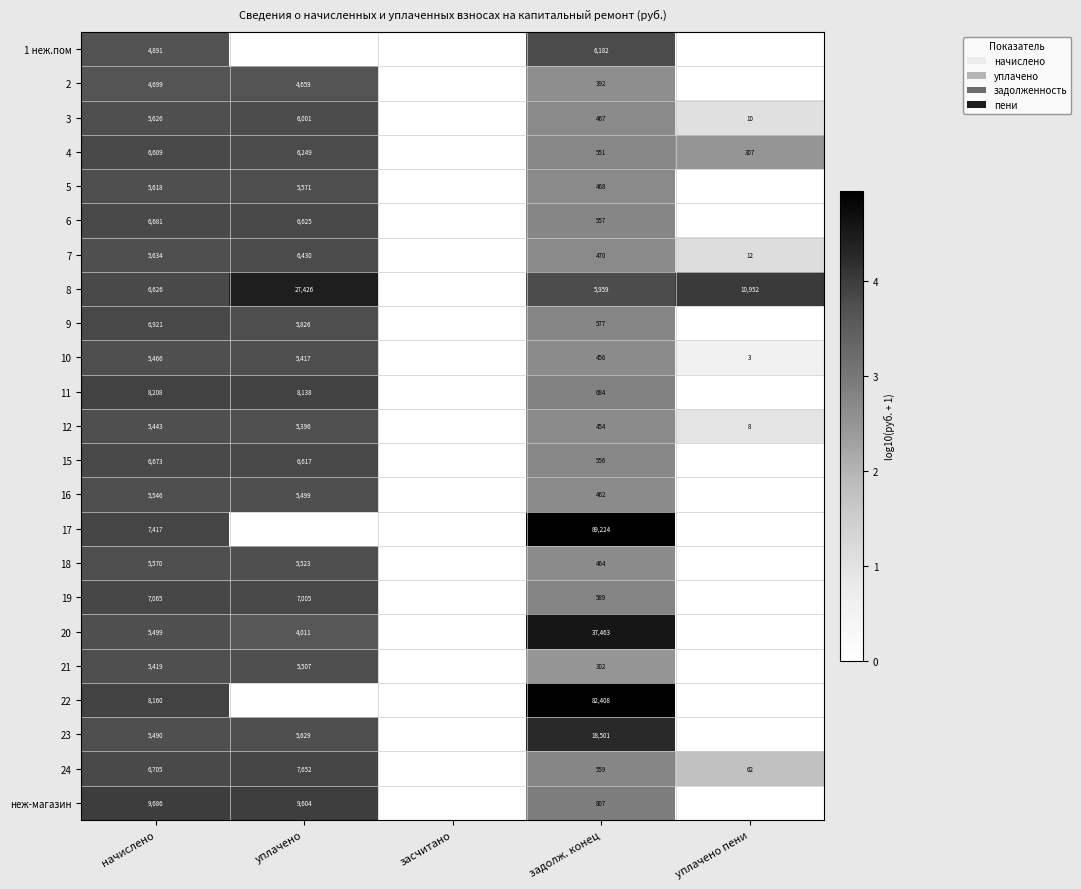

At задолж. конец, list the series in order from largest to smallest.

17, 22, 20, 23, 1 неж.пом, 8, неж-магазин, 11, 19, 9, 24, 6, 15, 4, 7, 5, 3, 18, 16, 10, 12, 2, 21